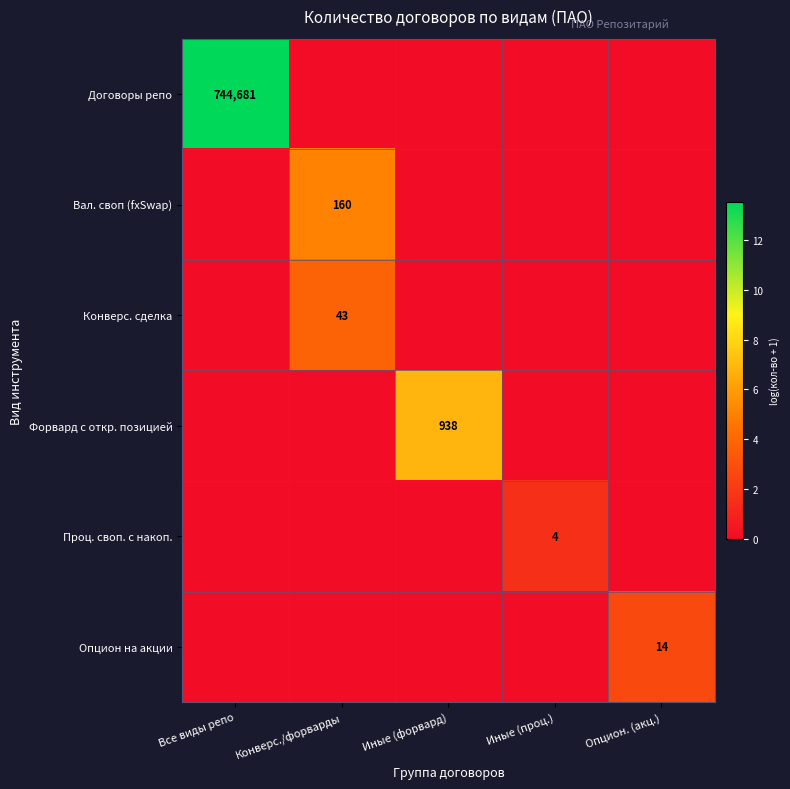

The value of Проц. своп. с накоп. at Иные (проц.) is 4. True or false?

True